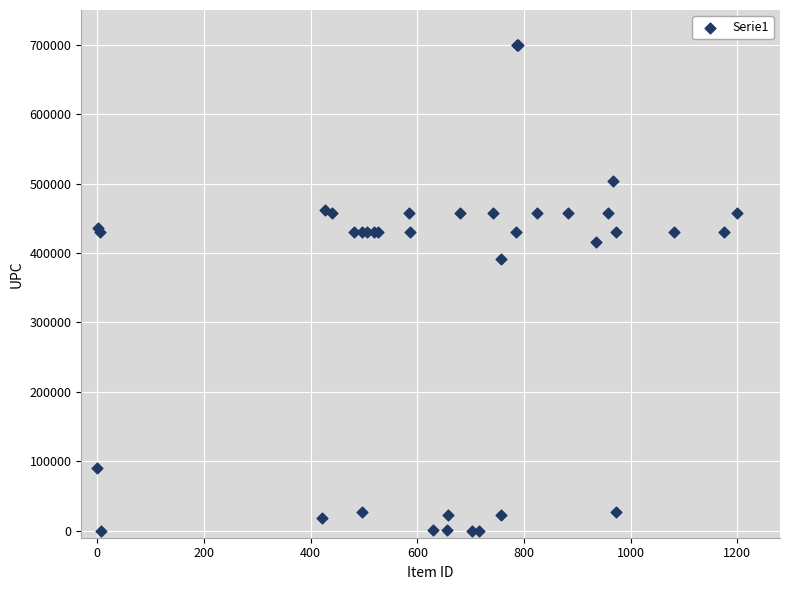

What Y value in the scatter plot is closest to 350000?

390914.3